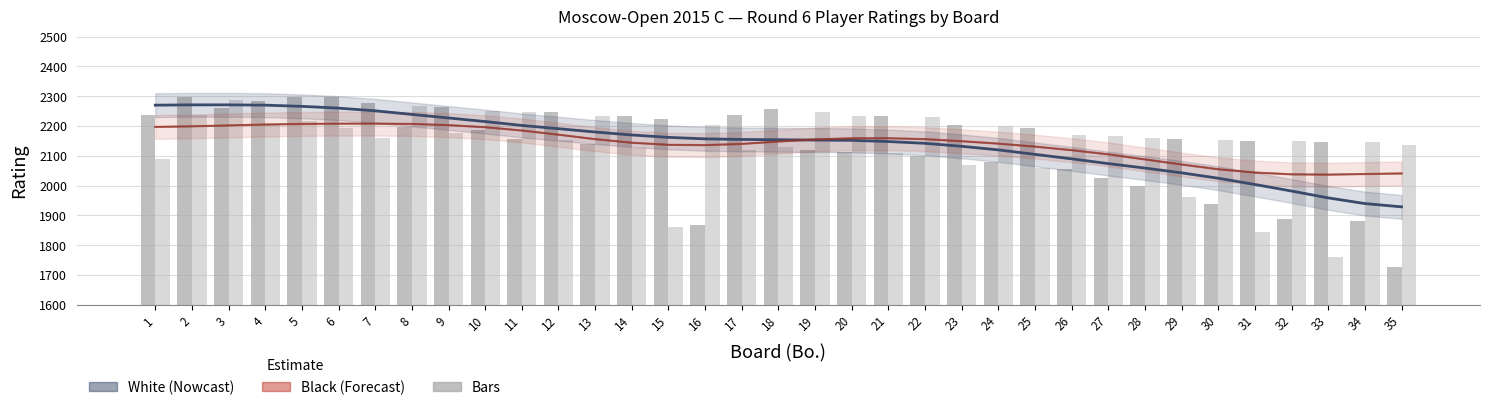

Which series has the largest total across all categories?

White Rating